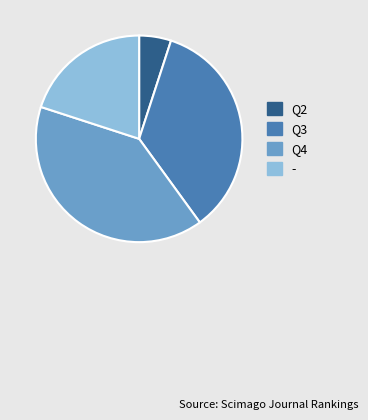

Count the number of slices in the pie.

4